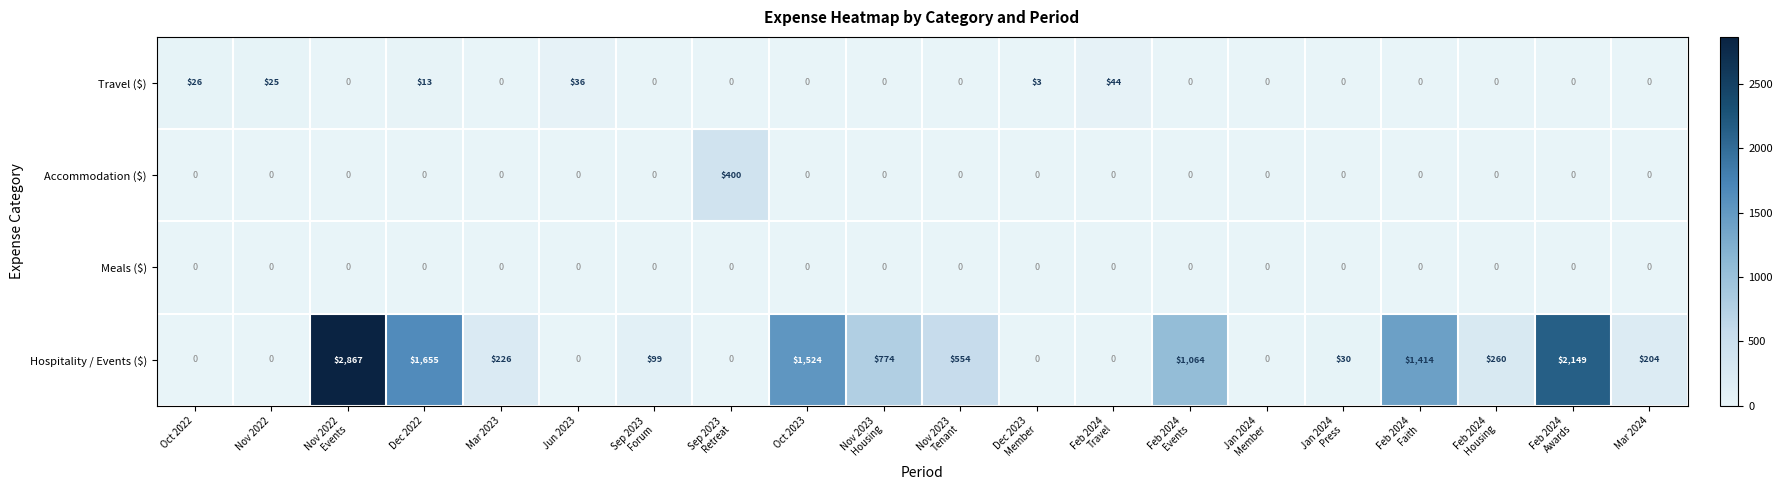

What is the difference between the highest and lowest values at Sep 2023
Forum?

99